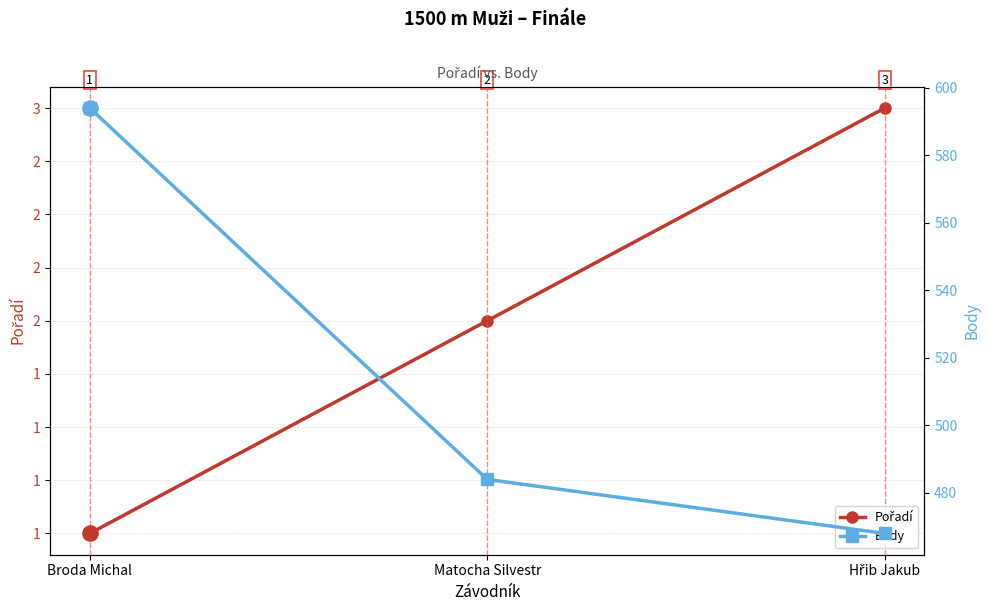

Which series contains the lowest Y value?

Pořadí